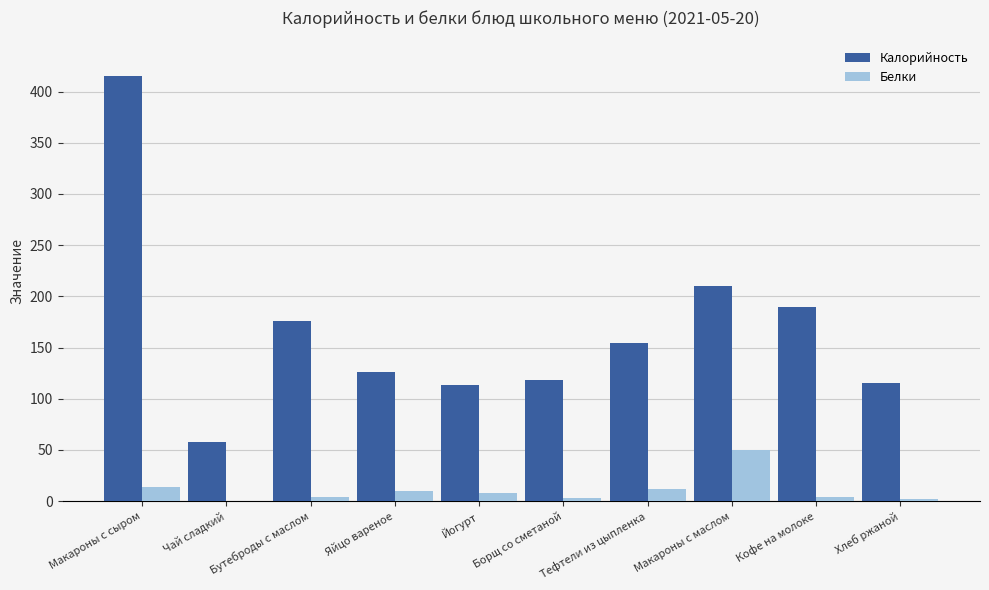

Which series changed the most between Макароны с сыром and Яйцо вареное?

Калорийность